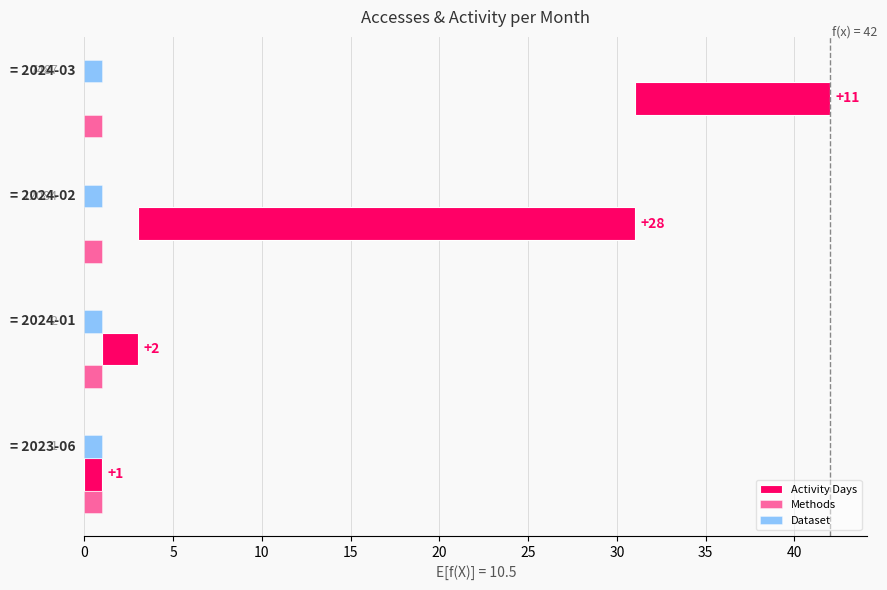

What is the difference between the maximum and minimum values in the Activity Days series?

27.0